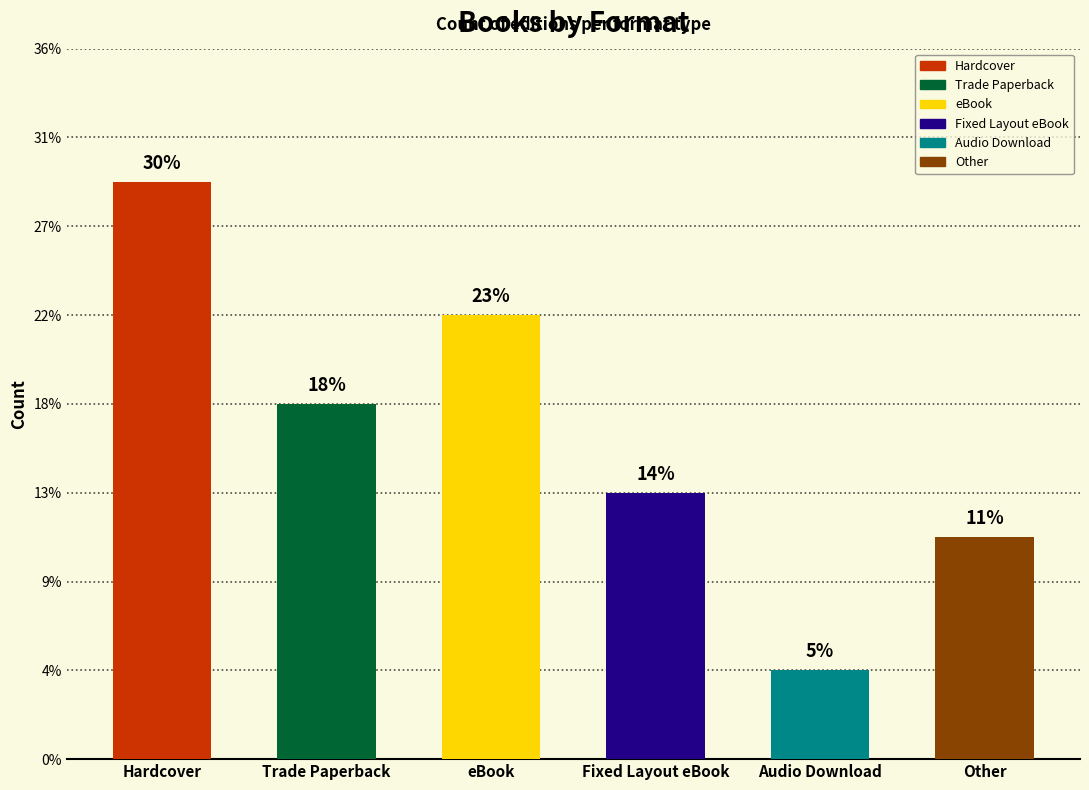

Does the chart contain any negative values?

No